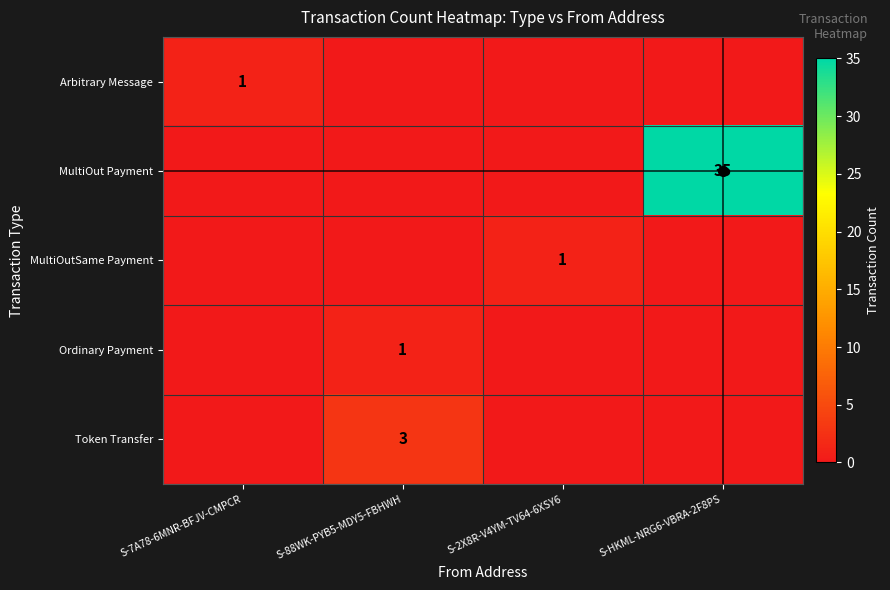

The MultiOutSame Payment series shows 1 at S-2X8R-V4YM-TV64-6XSY6. True or false?

True